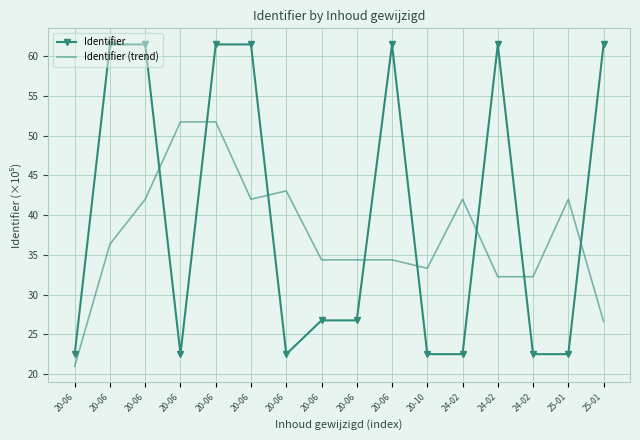

What is the value of the Identifier point at the 12th from the left?

22.5